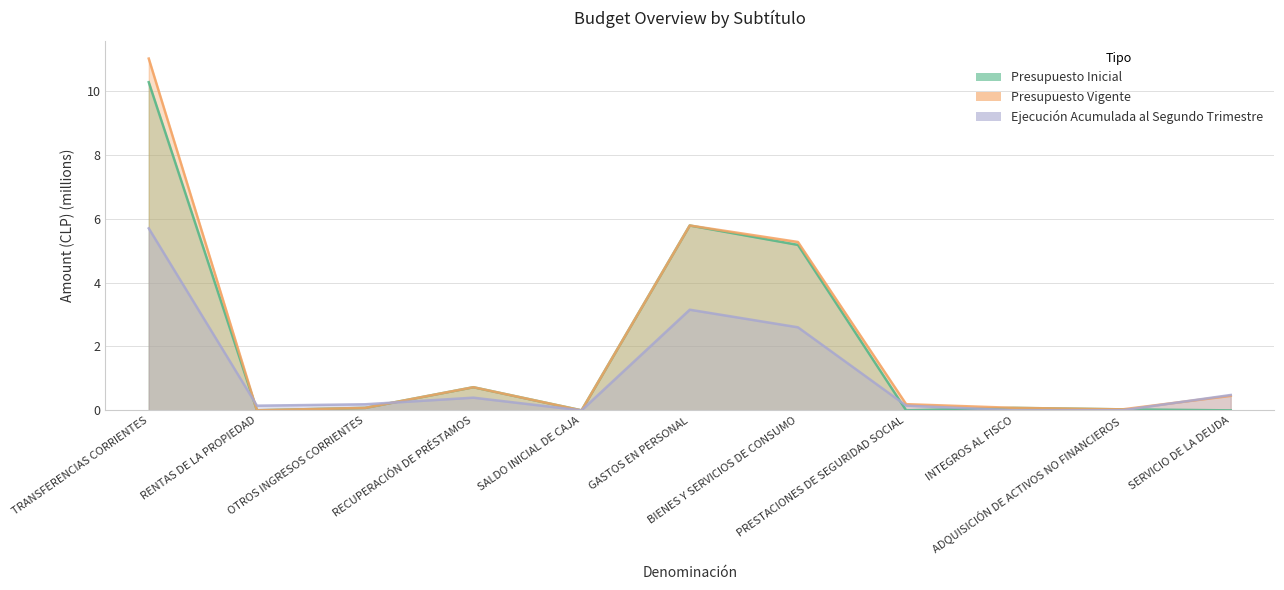

At which category does Presupuesto Vigente reach its first local valley?

RENTAS DE LA PROPIEDAD